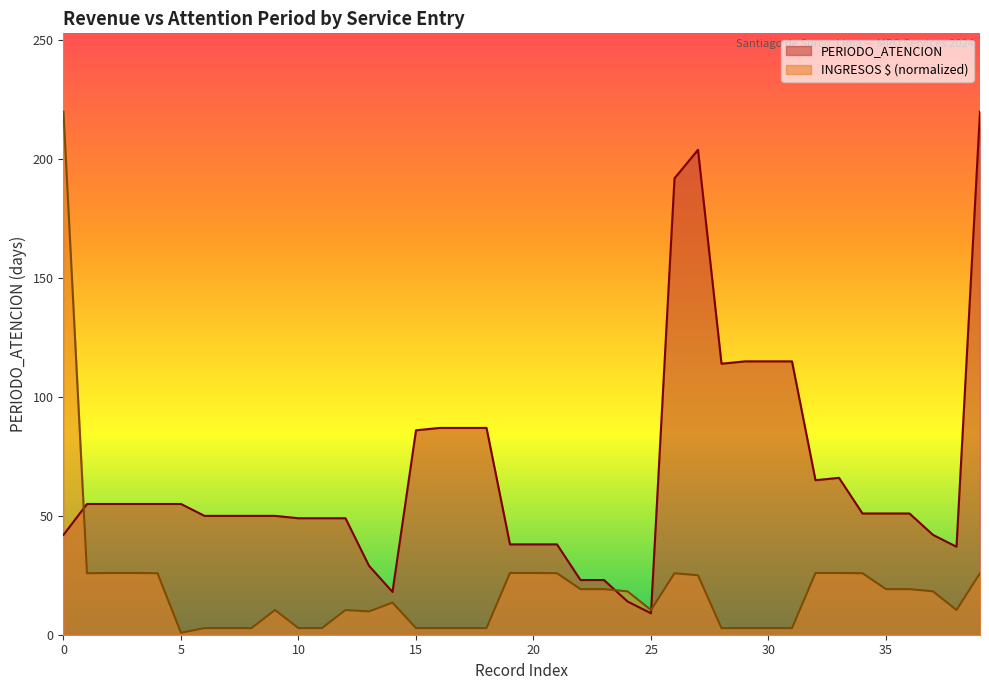

What is the sum of all PERIODO_ATENCION values?

2679.0